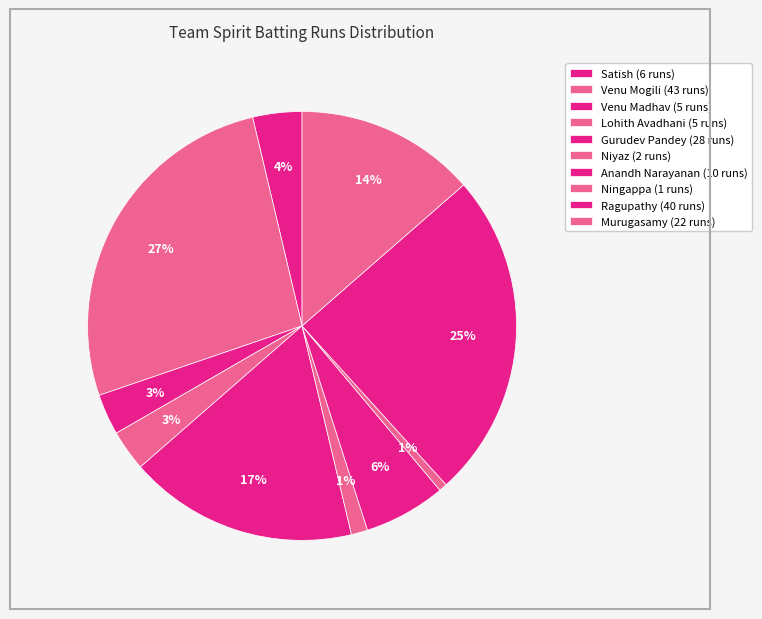

How many slices are in this pie chart?

10